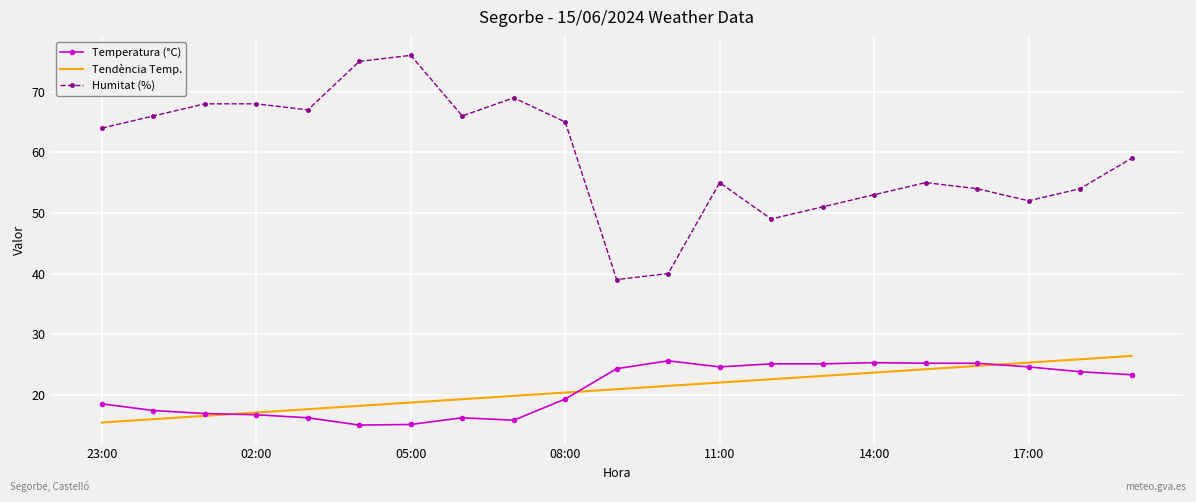

What is the sum of all Humitat (%) values?

1245.0